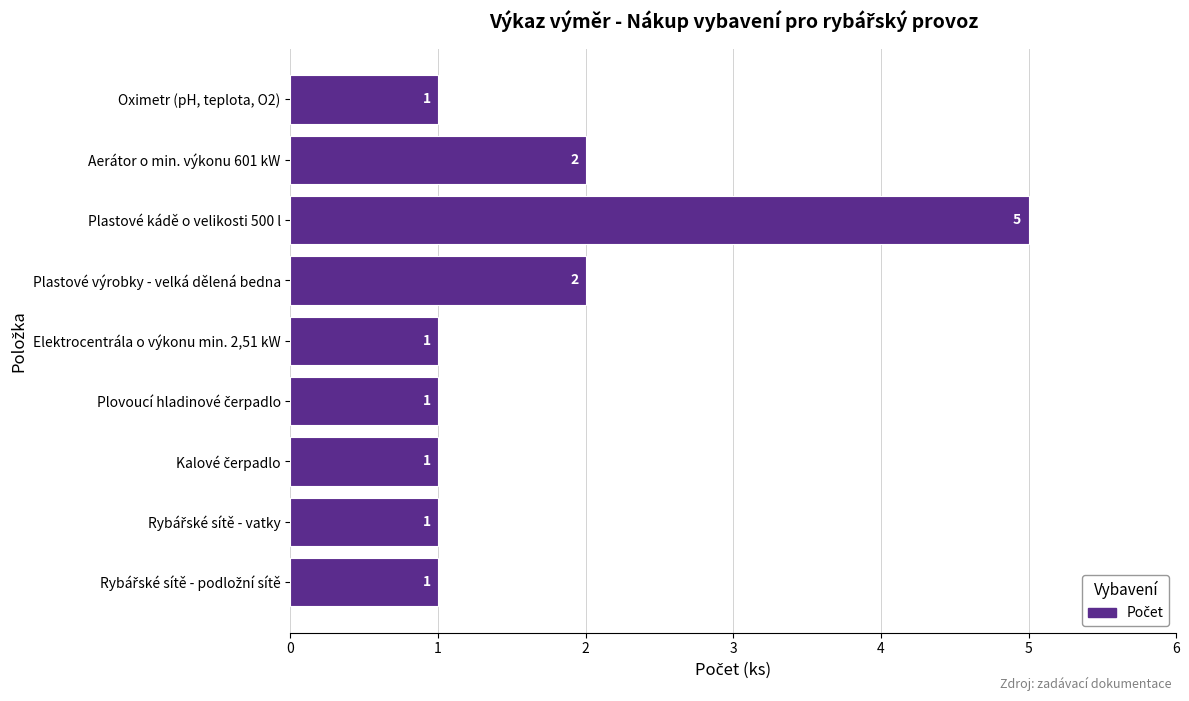

What is the maximum value shown in the chart?

5